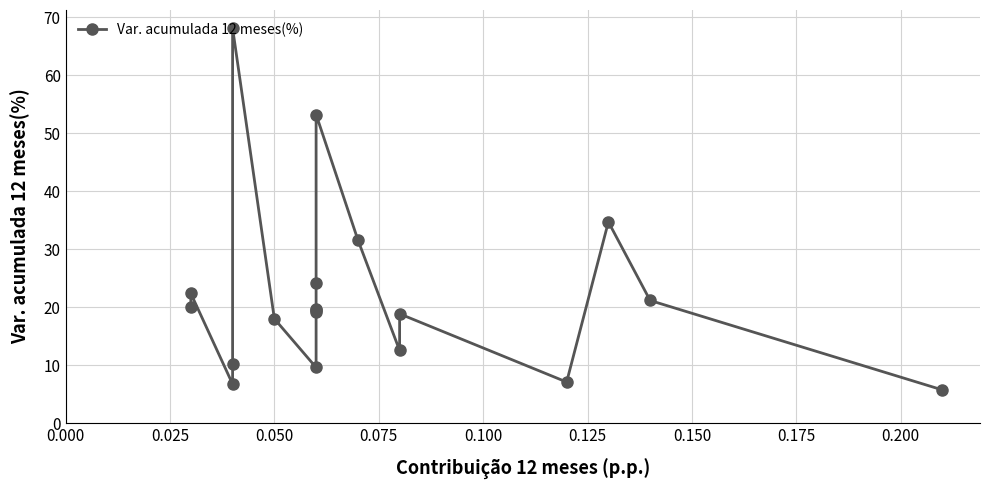

What is the difference between the maximum and minimum values?

62.4